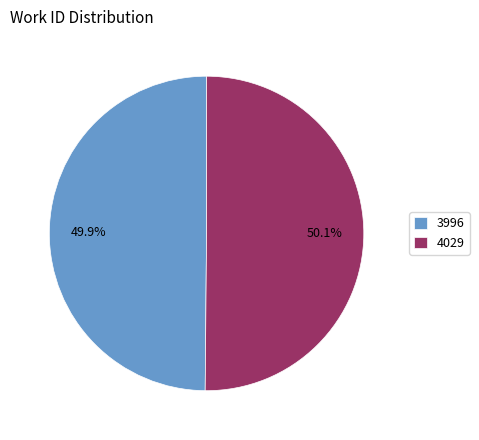

Approximately how many times larger is the value at 4029 compared to 3996?

1.0